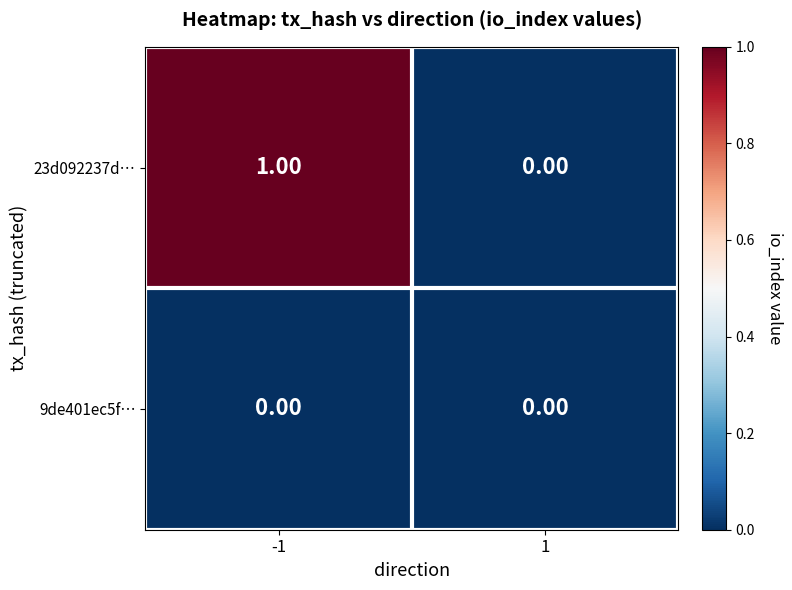

List the series in order of their overall mean, lowest first.

9de401ec5f…, 23d092237d…